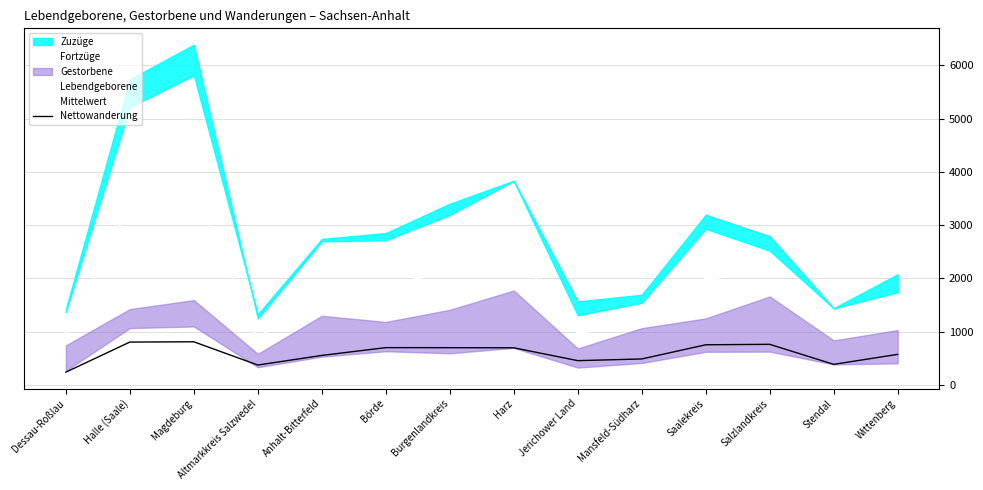

What is the average value of the Nettowanderung series?

591.9